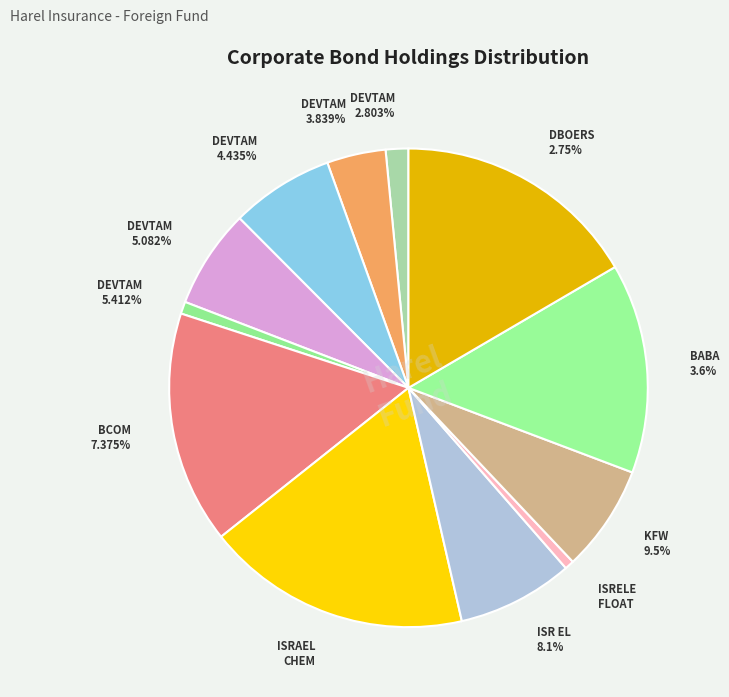

Is it true that ISRELE FLOAT 17/01/2018 is 1% of the pie?

True